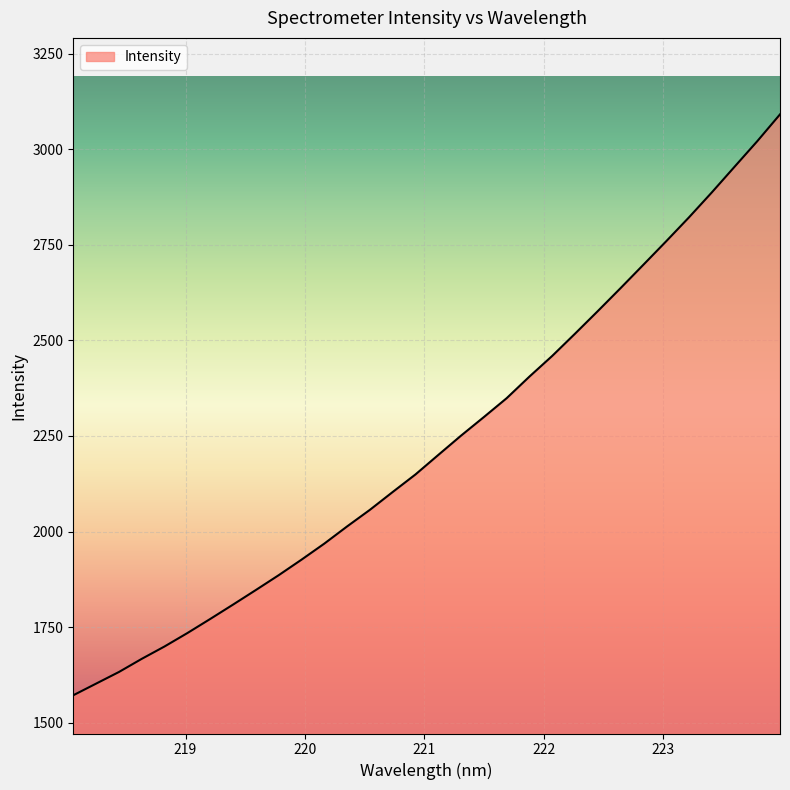

What is the difference between the maximum and minimum values?

1518.8